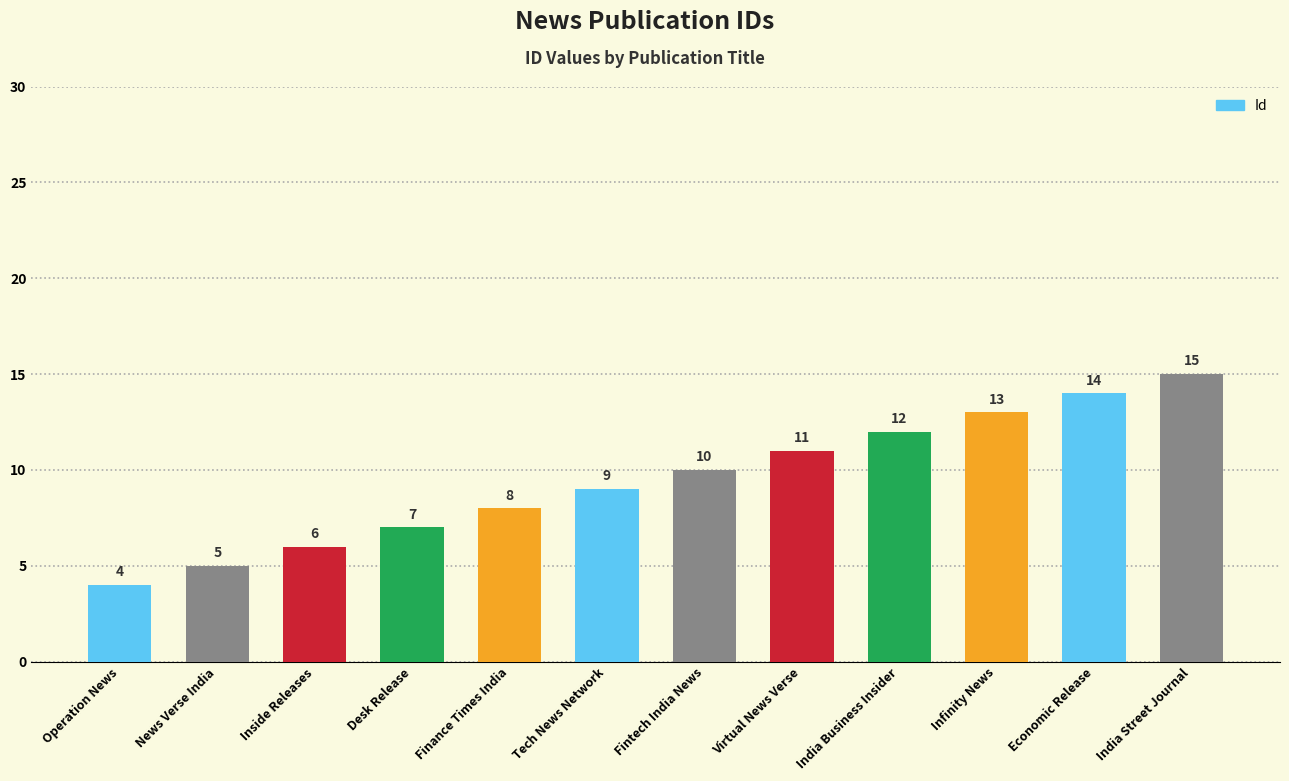

Read the value at Virtual News Verse, to the nearest 5.

10